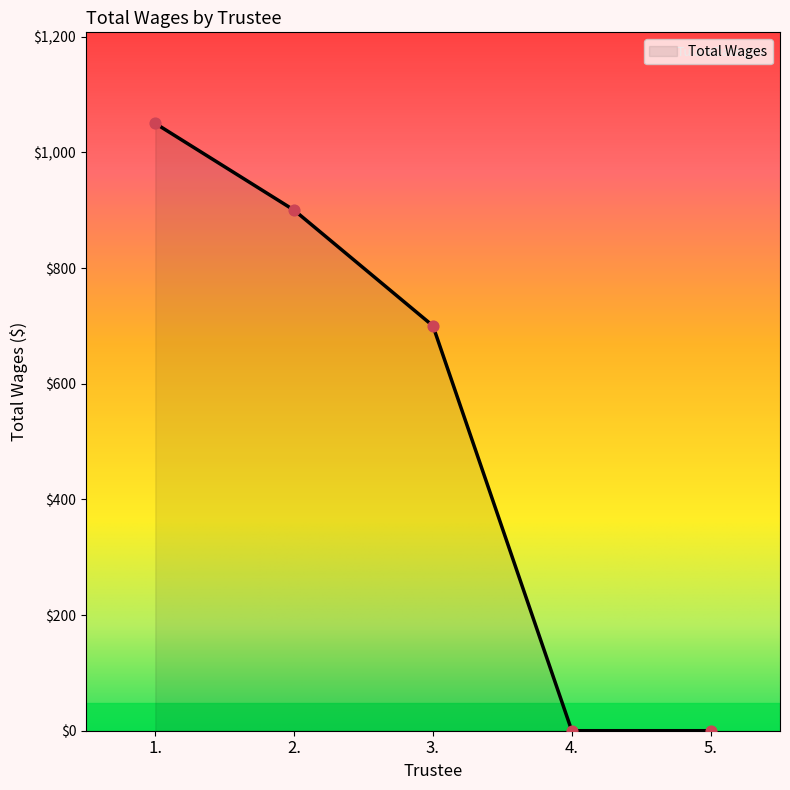

Between 2. and 5., which is larger?

2.